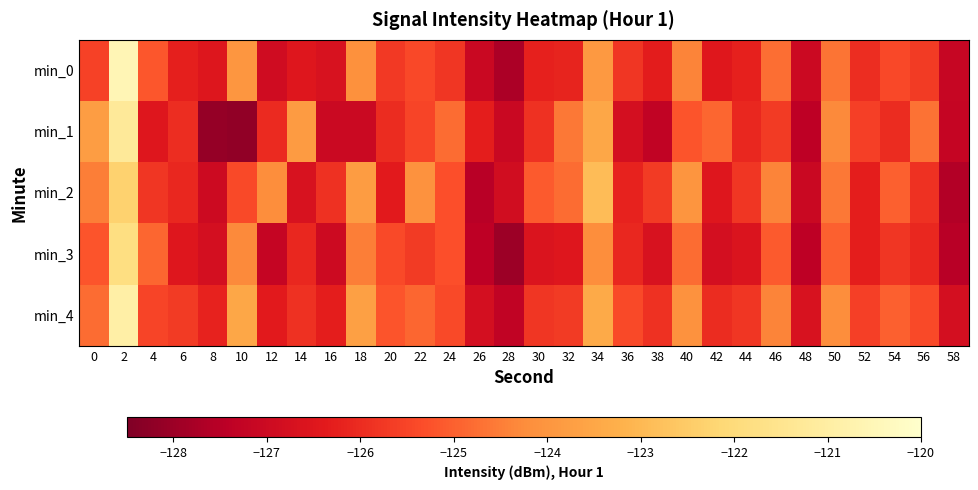

Between 6 and 20, which is larger?

20